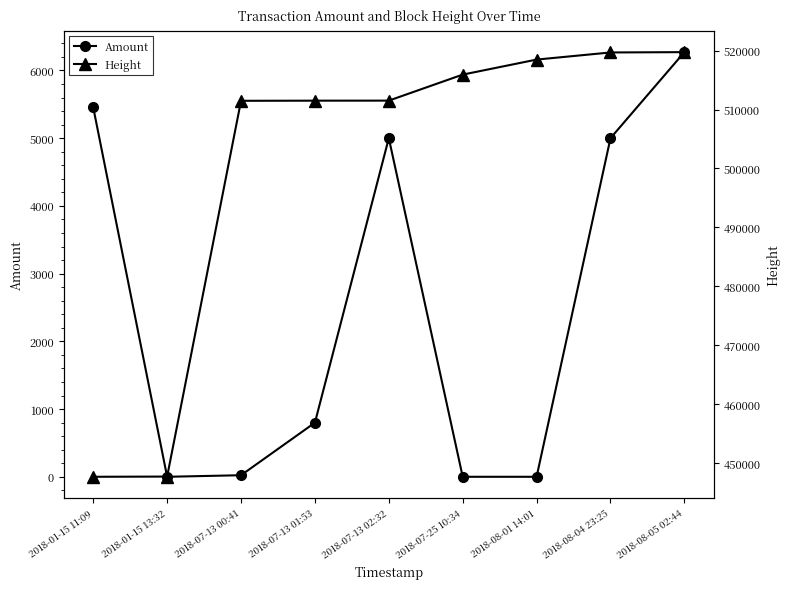

Which series has the widest spread of values?

Height